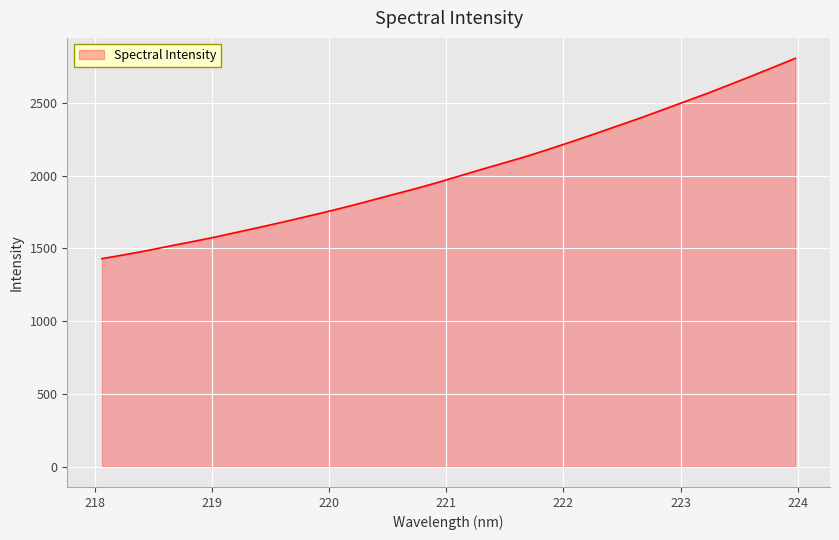

True or false: the data has more than 1 interior local peaks.

False